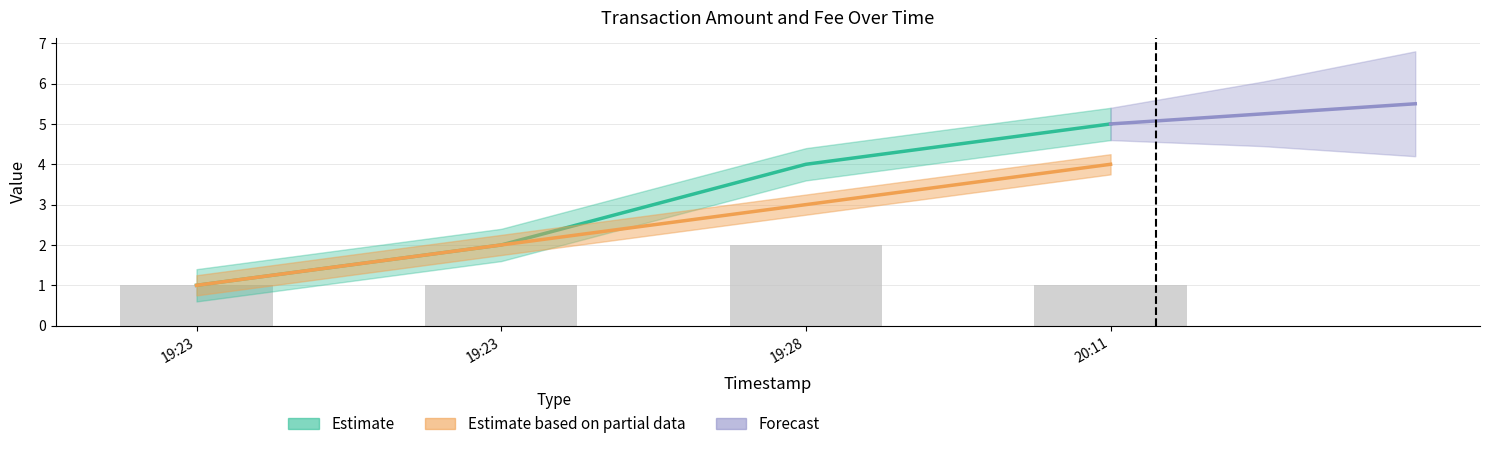

The value at 19:23 is 1. True or false?

True